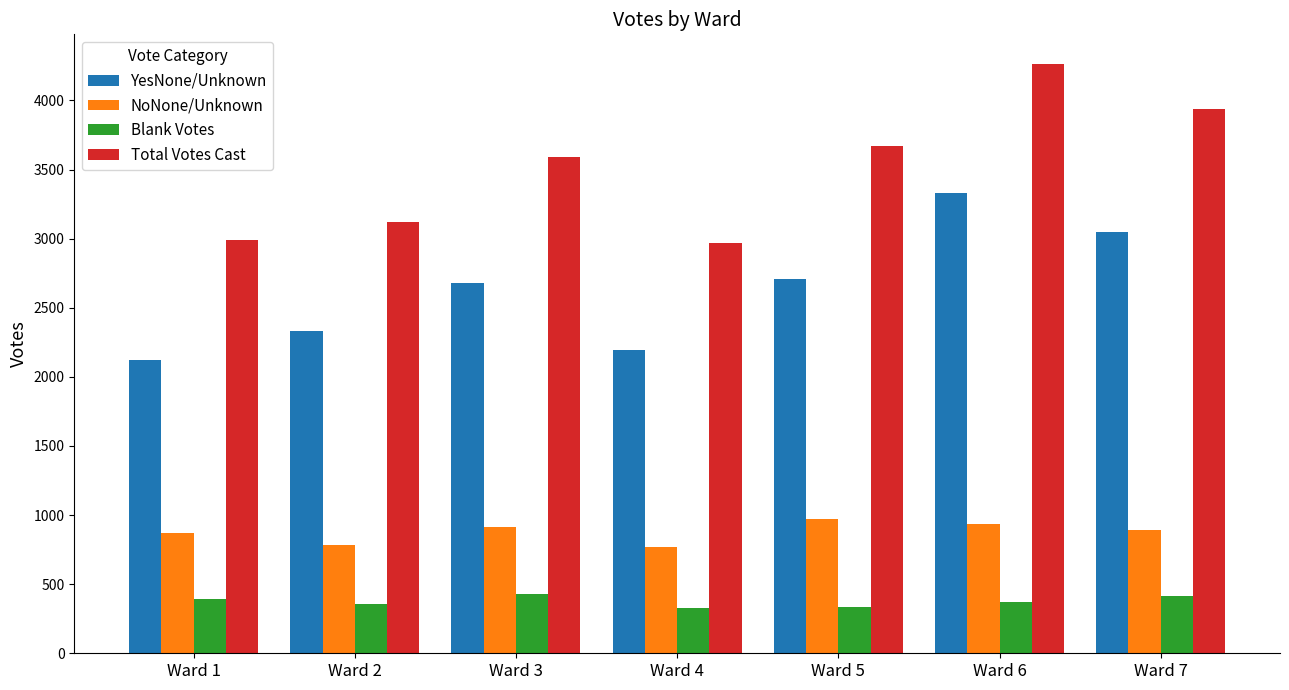

What is the value of the Total Votes Cast bar at the 3rd from the left?

3593